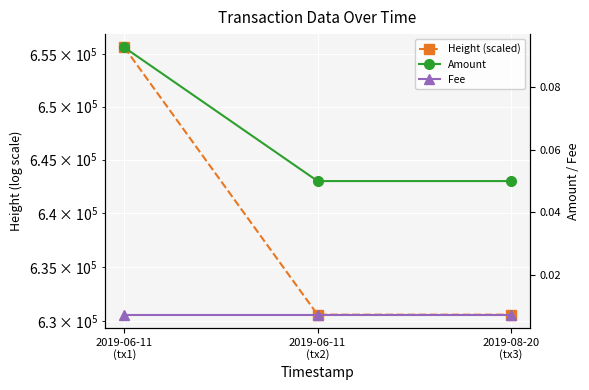

What is the label of the 1st point from the left?

2019-06-11
(tx1)